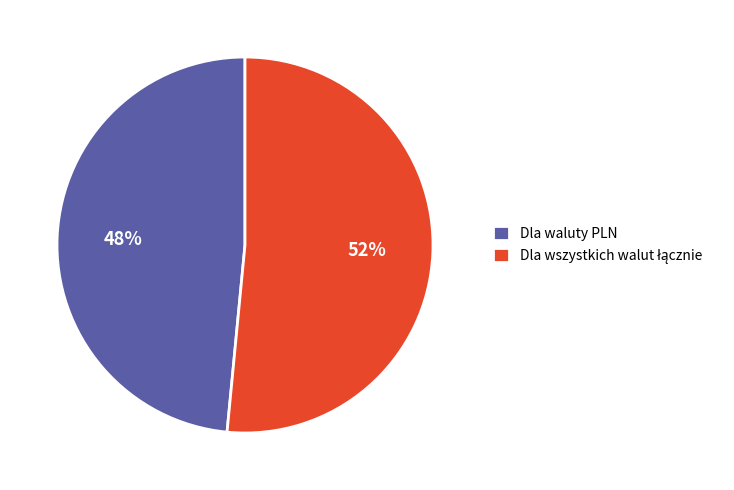

To the nearest percent, what is the average slice percentage?

50%